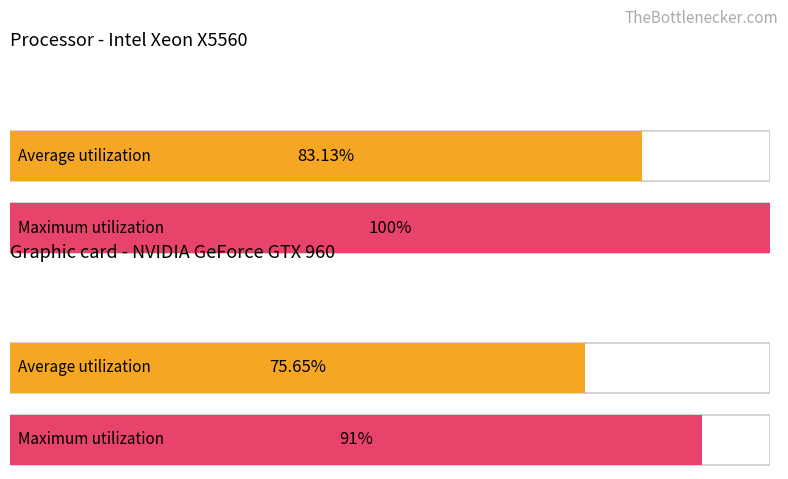

How many series are shown in this chart?

2